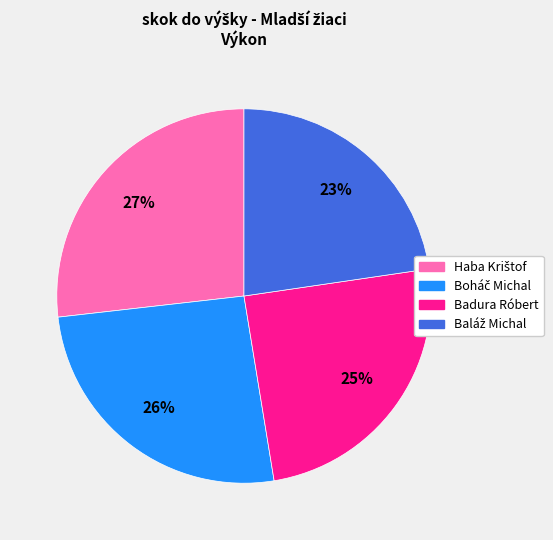

To the nearest percent, what is the difference between the largest and smallest slice percentages?

4%